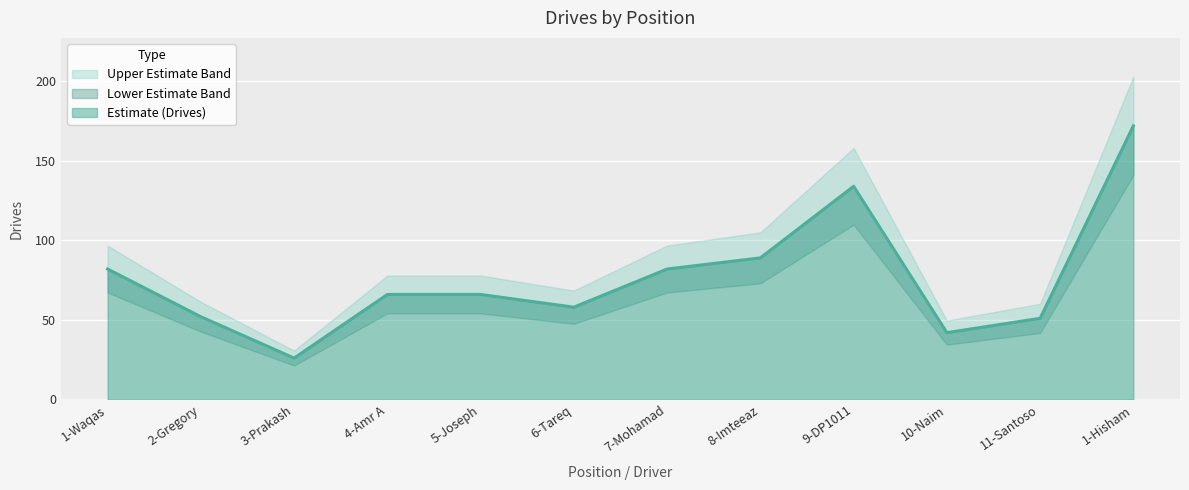

Which has a higher value, 5-Joseph or 11-Santoso?

5-Joseph